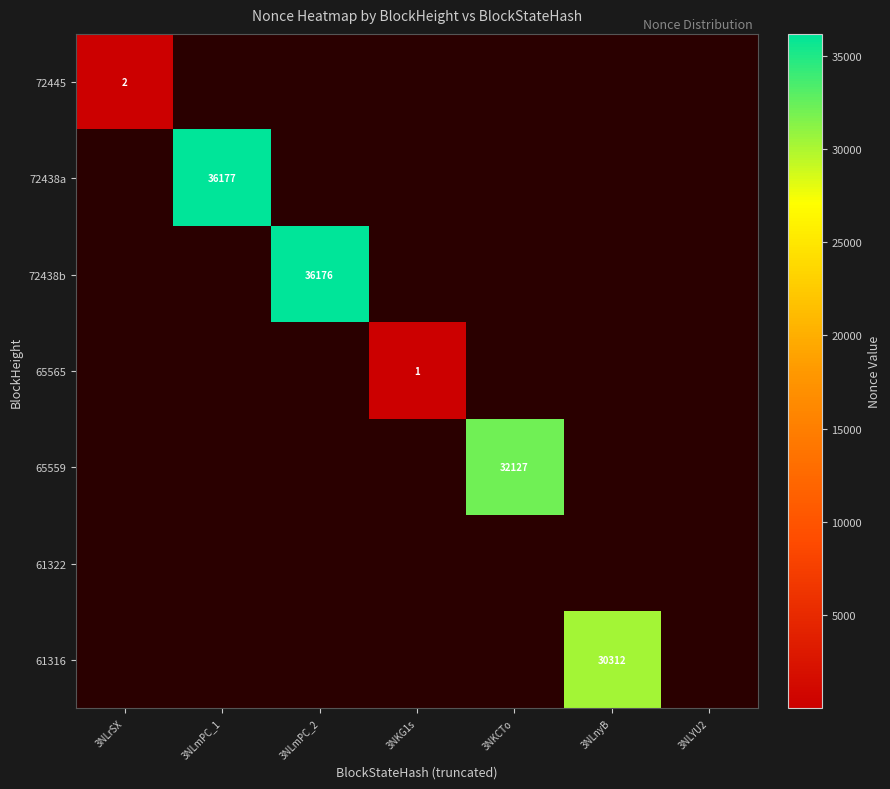

Which category has the lowest value in the 72438a series?

3NLrSX